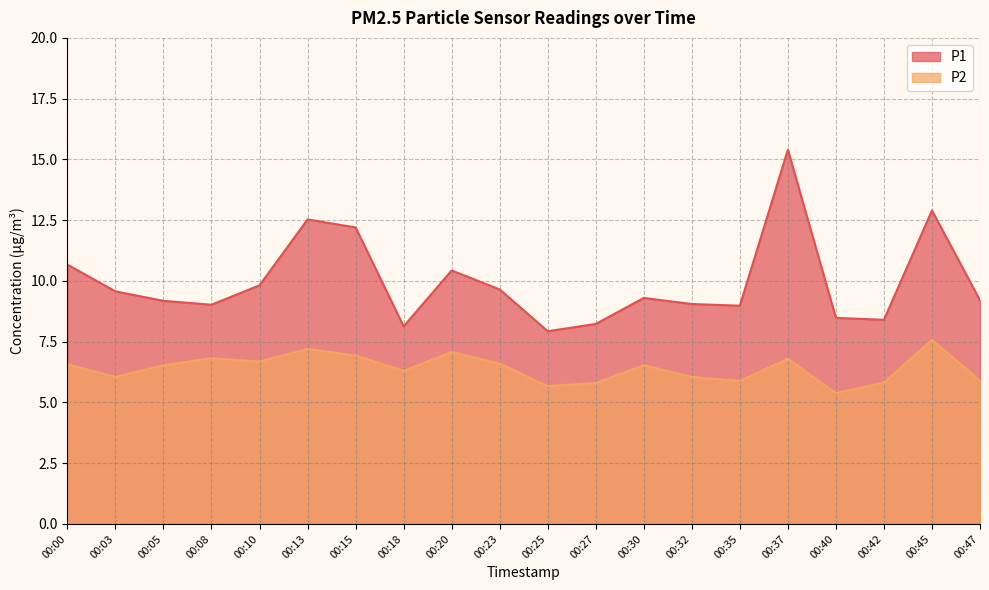

How many data points does each series have?

20